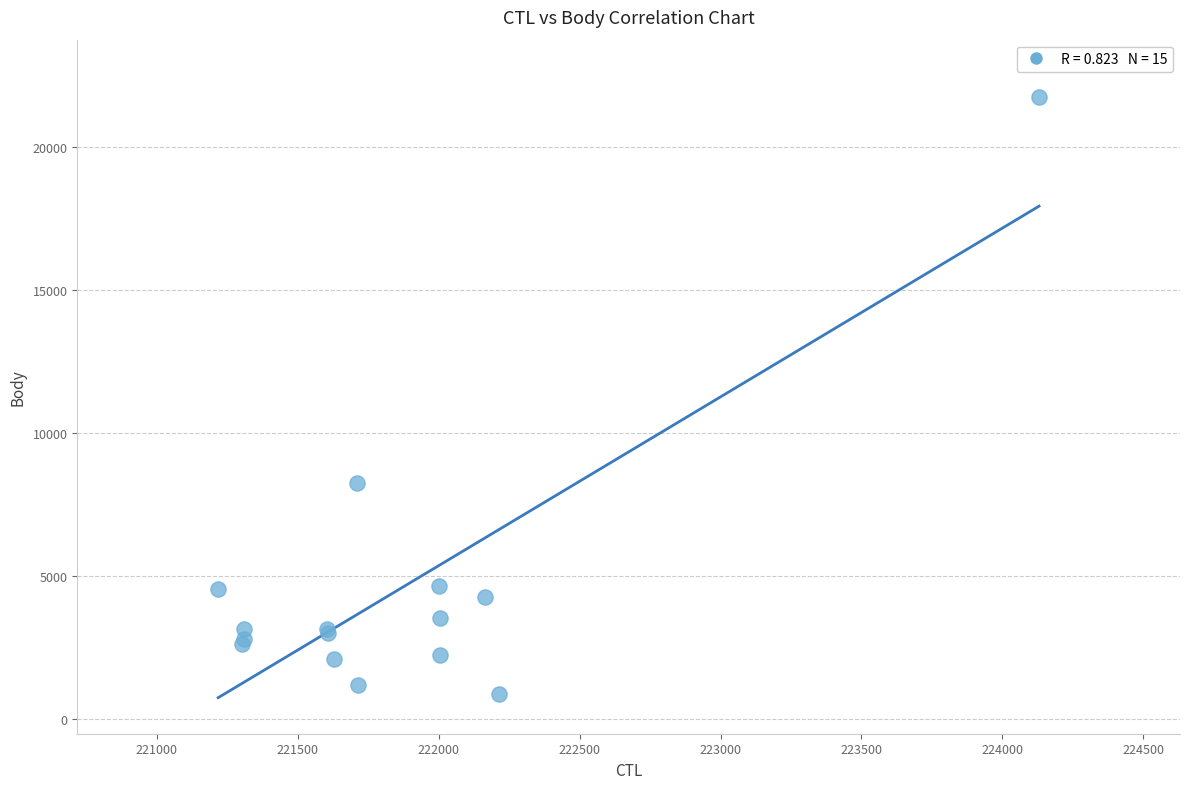

What Y value in the scatter plot is closest to 11325?

8261